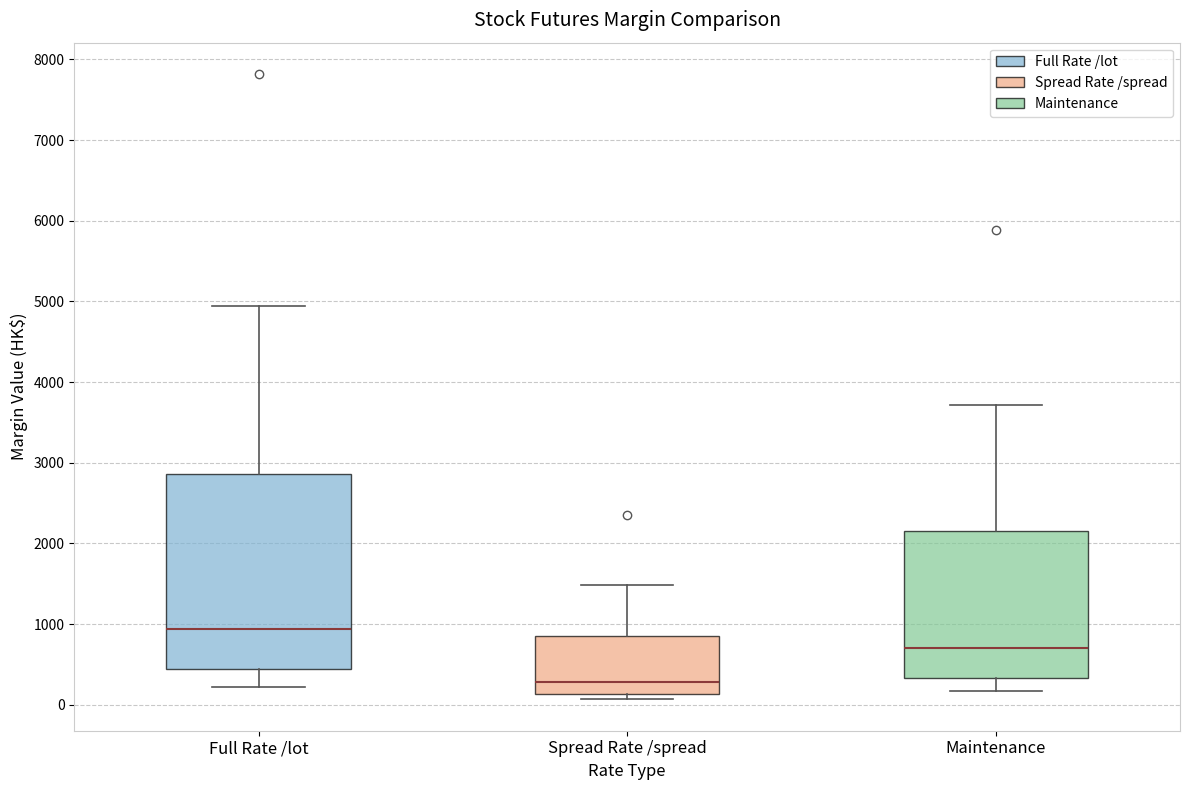

Which box's median line is the highest?

Full Rate /lot